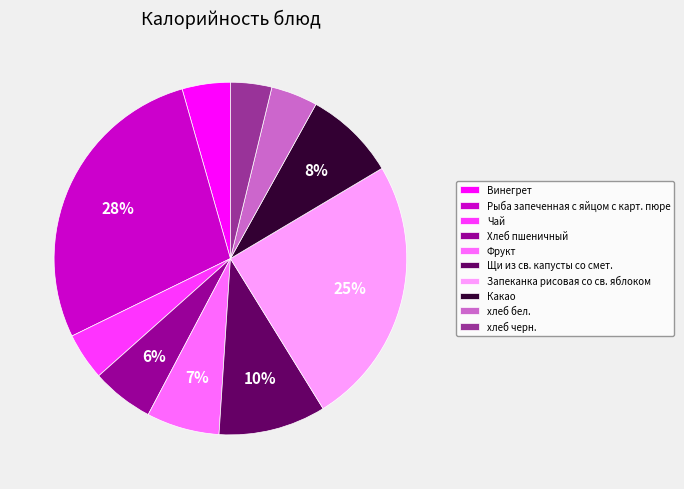

What percentage is the Фрукт slice, to the nearest percent?

7%